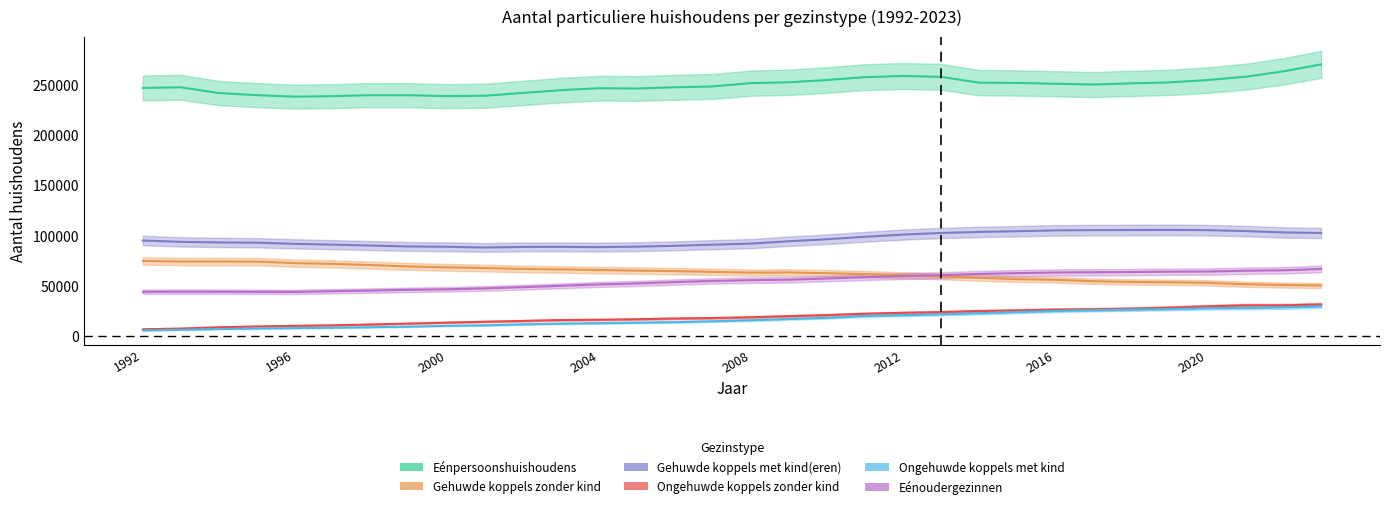

What is the minimum value shown in the chart?

5541